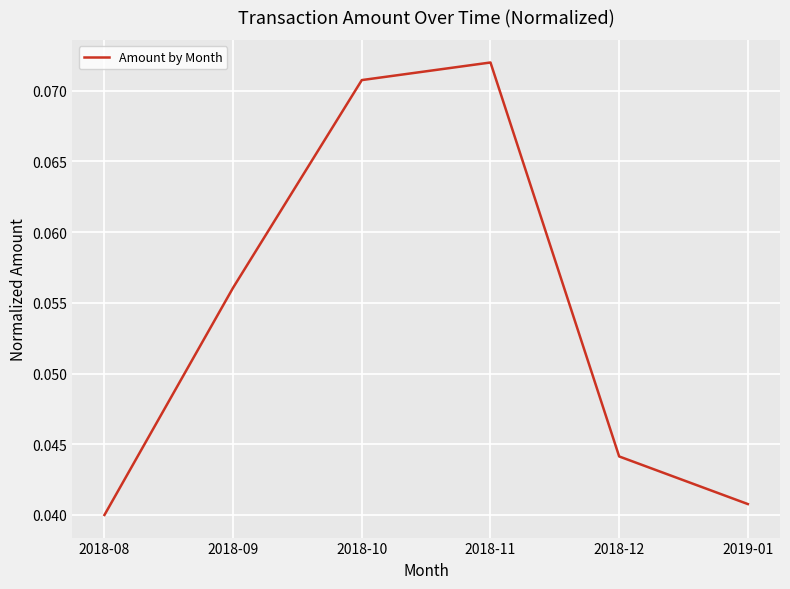

What is the sum of all values?

0.3